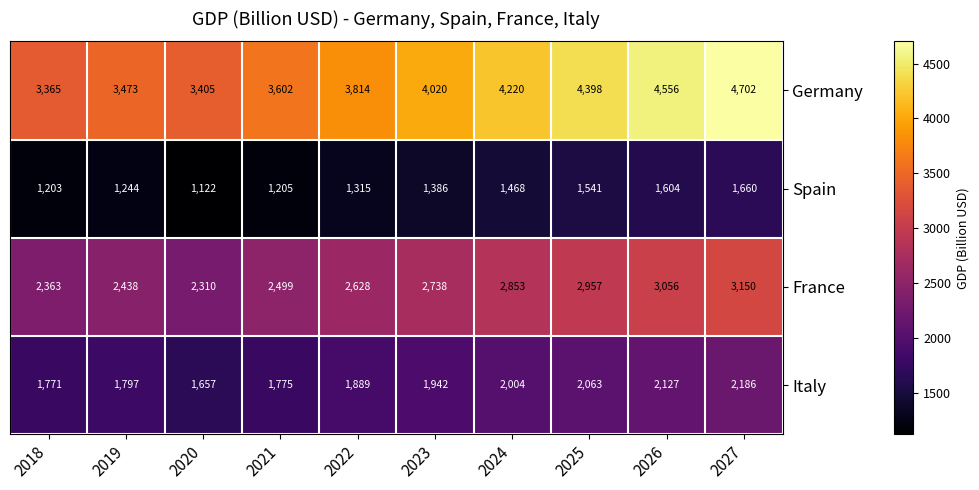

Which category has the lowest value across all series?

2020